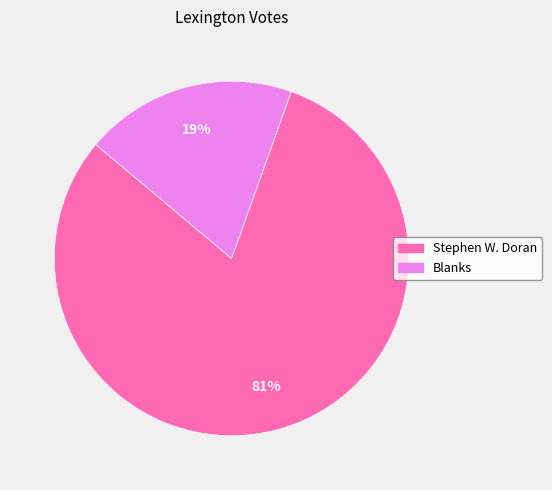

Is the sum of Blanks and Stephen W. Doran greater than half?

Yes